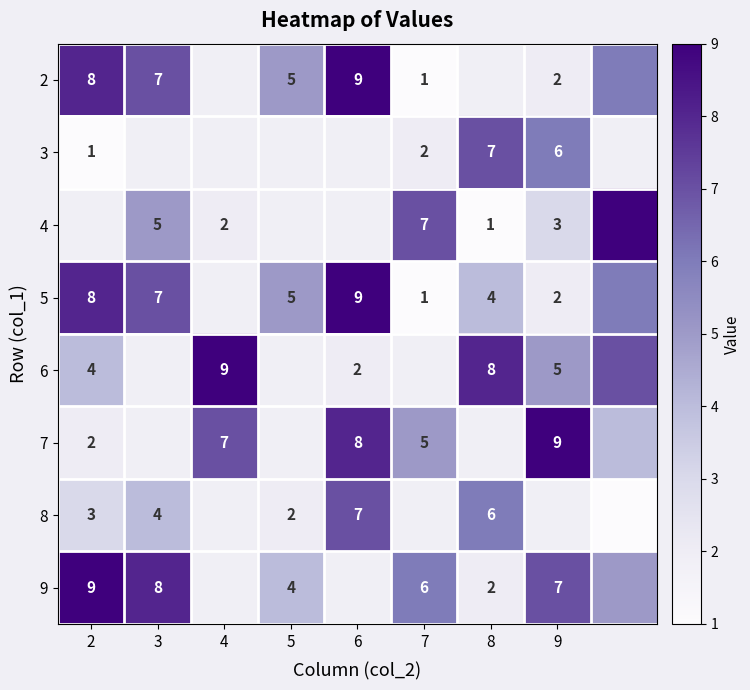

The value of 2 at 6 is 3. True or false?

False